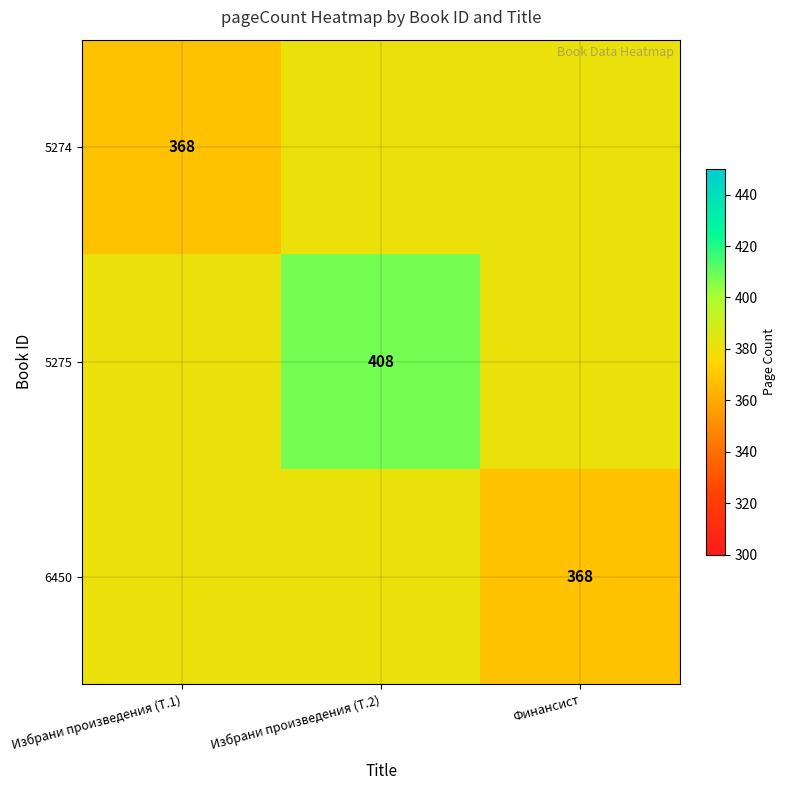

What value does the 5274 series have at Избрани произведения (T.2)?

381.3